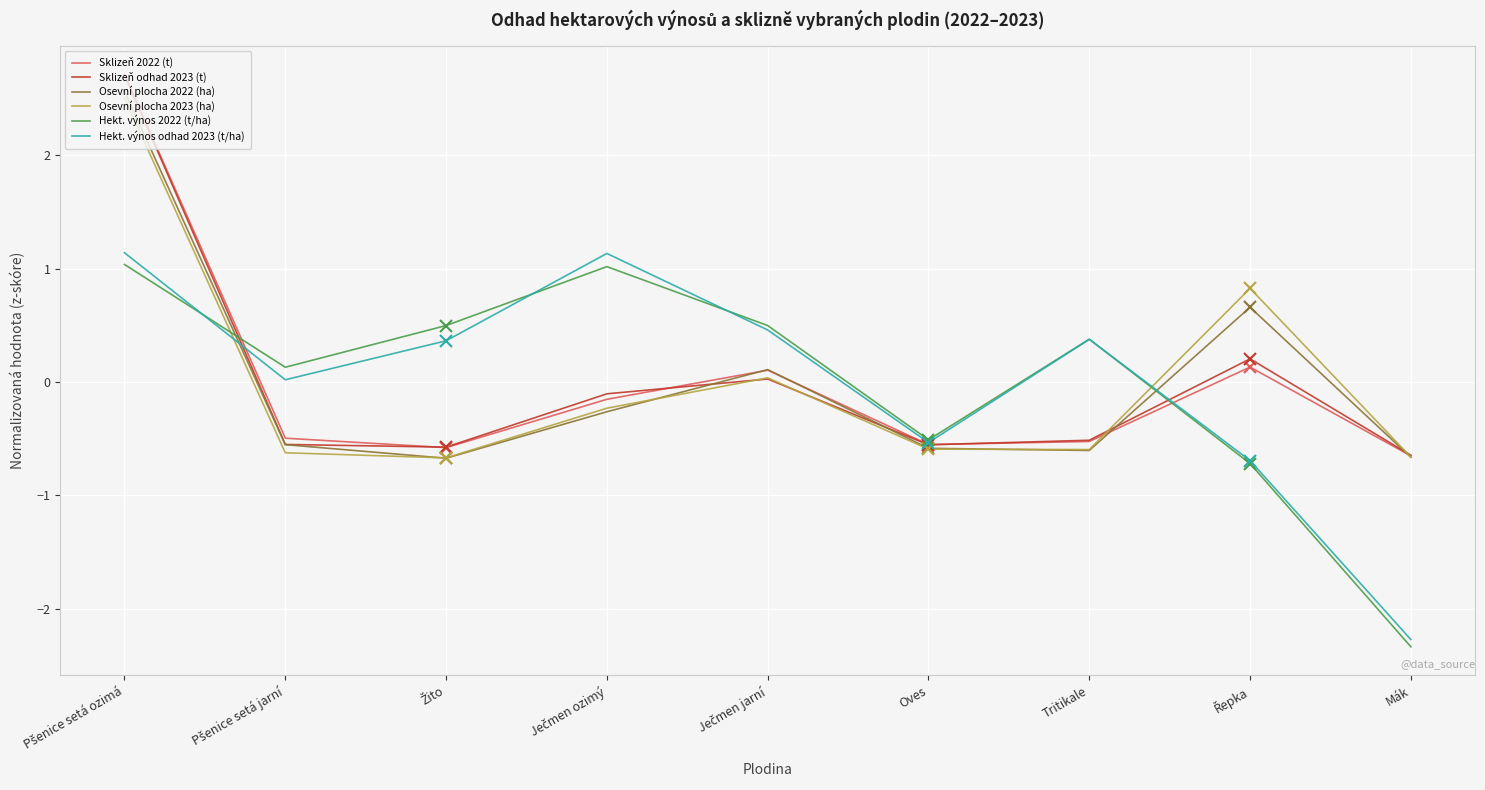

The value of Osevní plocha 2022 (ha) at Mák is -0.7. True or false?

True